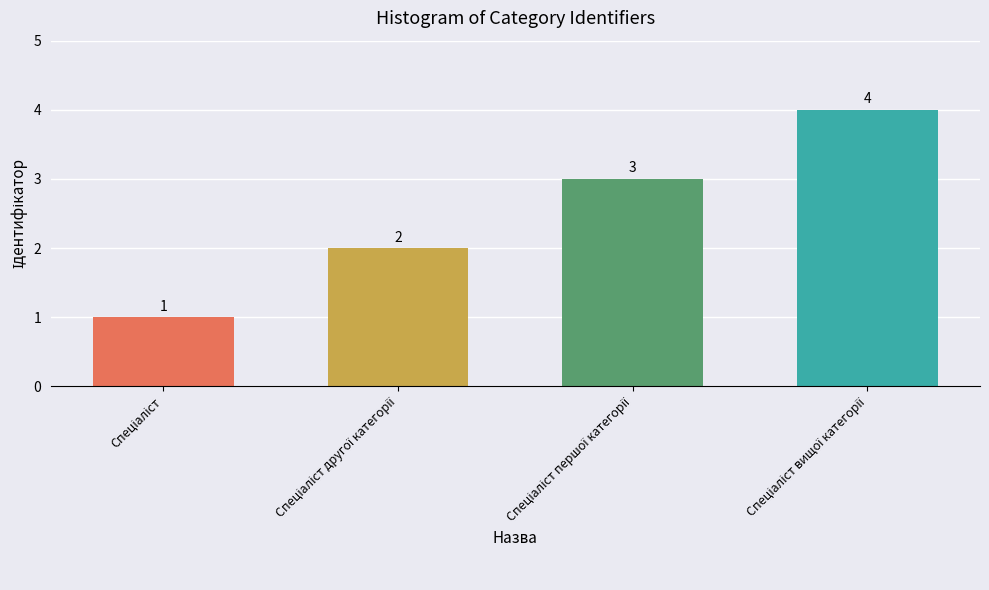

Are the bars grouped side by side (vs. stacked)?

No